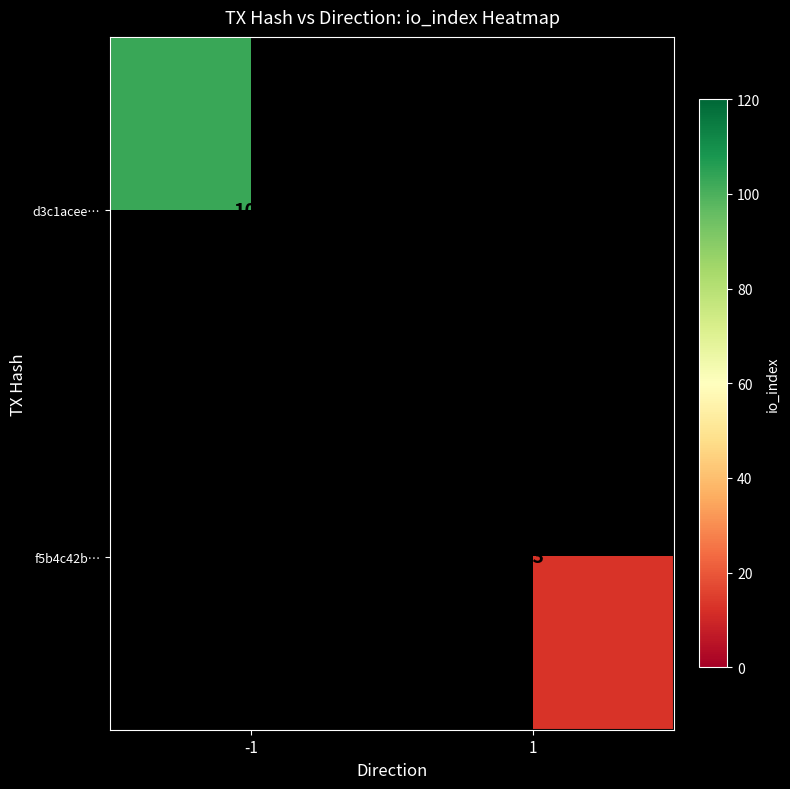

What is the maximum value shown in the chart?

103.0